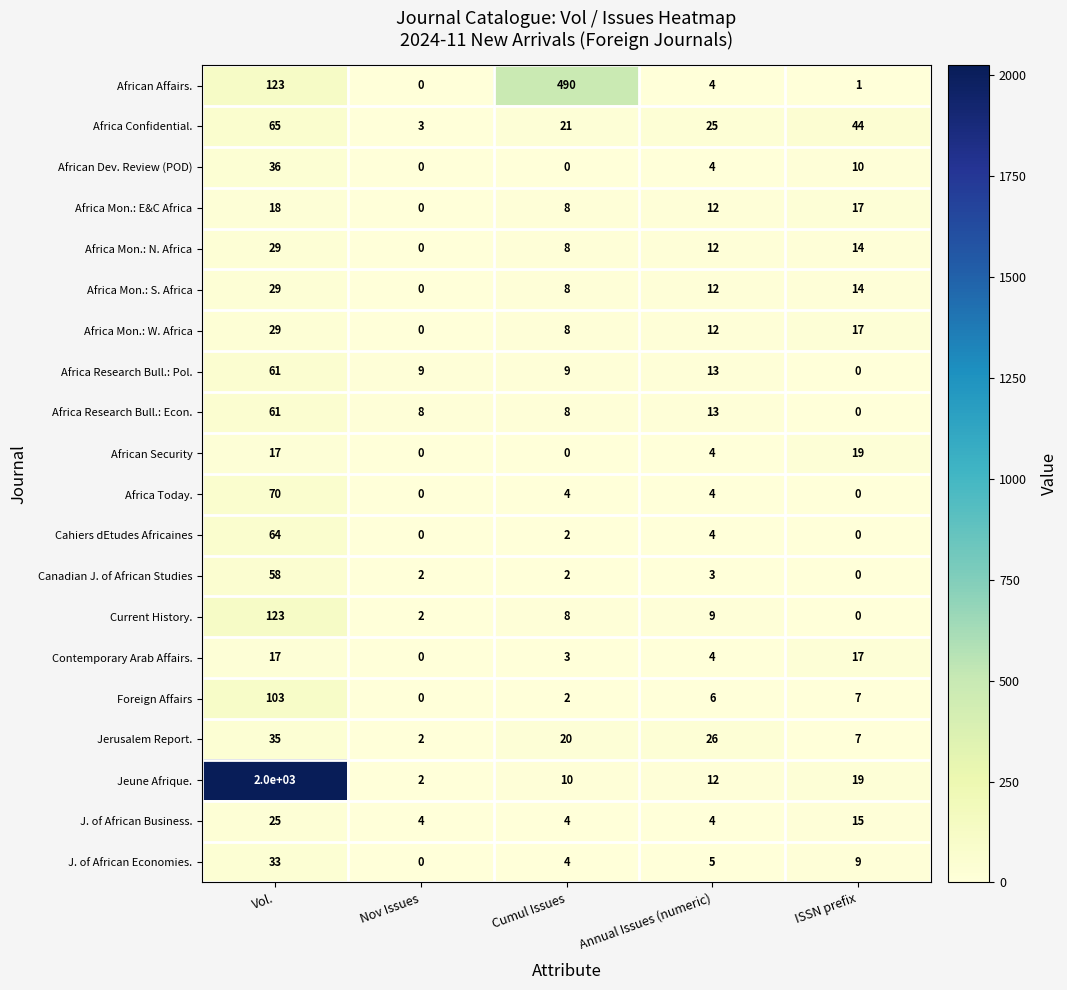

At which label does African Affairs. first exceed 4?

Vol.